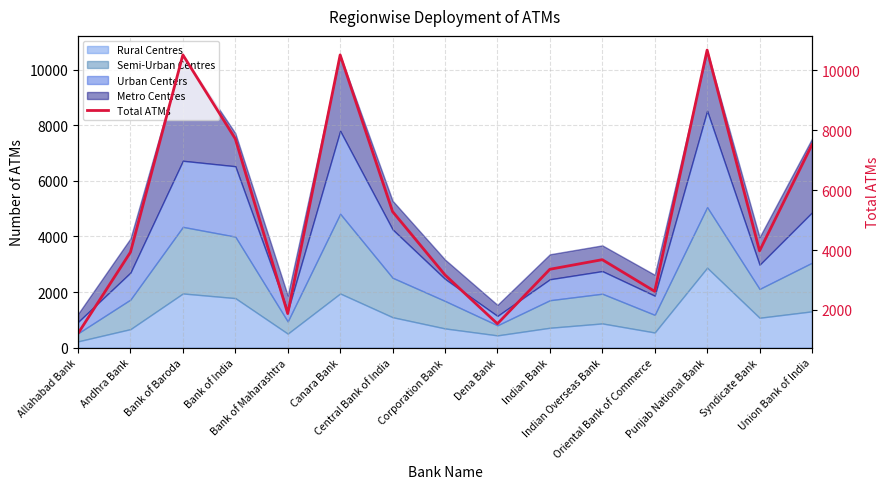

How many interior local peaks (higher than both neighbors) does the data have?

4